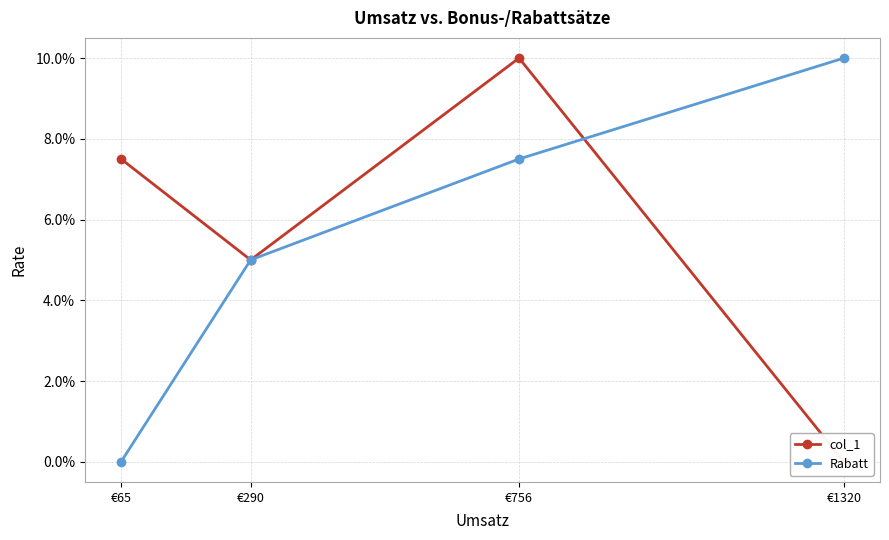

Which series has the largest total across all categories?

col_1